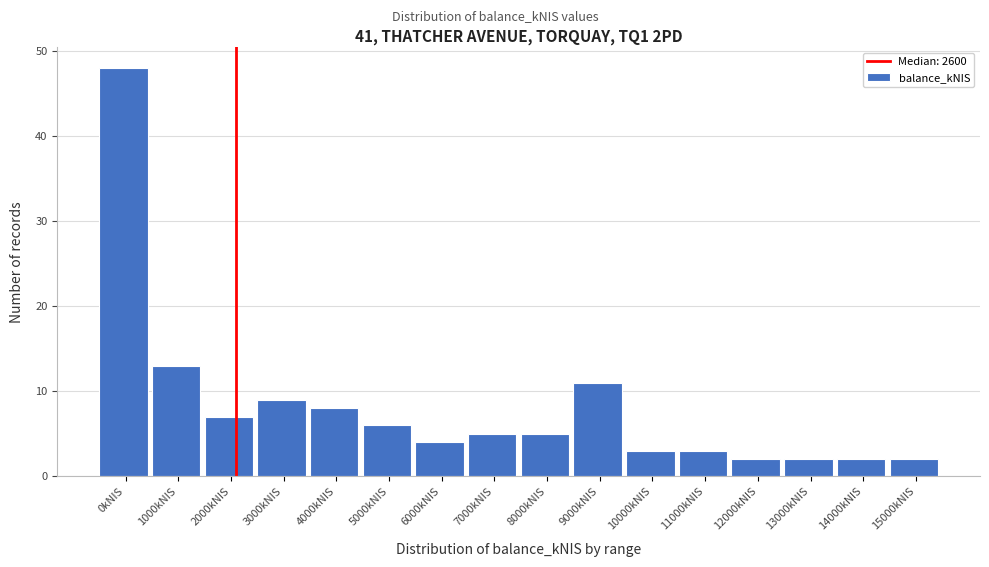

Reading left to right, what are all the values shown in this chart?

0kNIS=48	1000kNIS=13	2000kNIS=7	3000kNIS=9	4000kNIS=8	5000kNIS=6	6000kNIS=4	7000kNIS=5	8000kNIS=5	9000kNIS=11	10000kNIS=3	11000kNIS=3	12000kNIS=2	13000kNIS=2	14000kNIS=2	15000kNIS=2